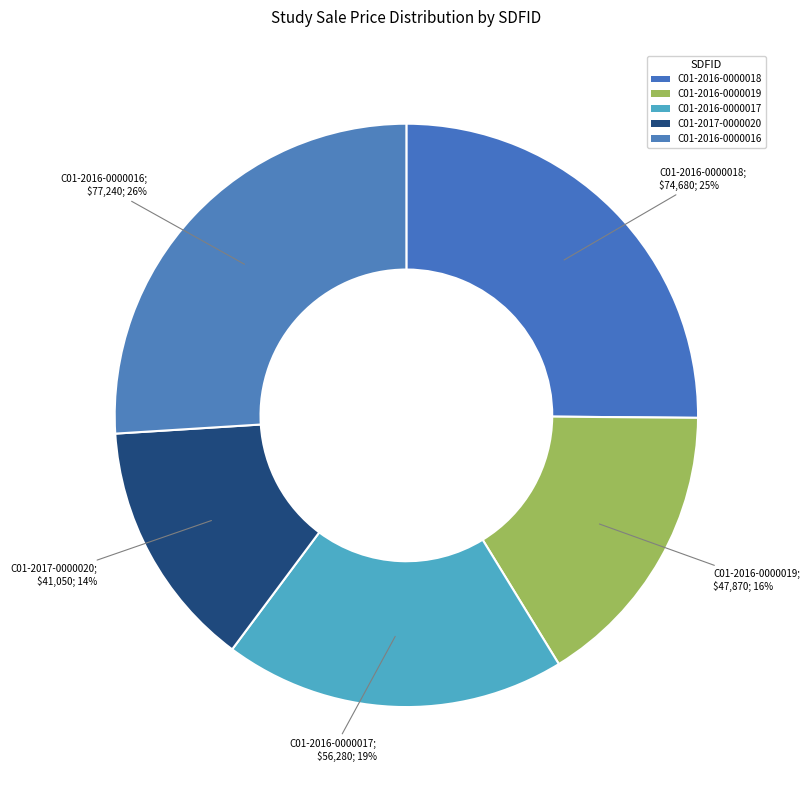

Count the number of slices in the pie.

5